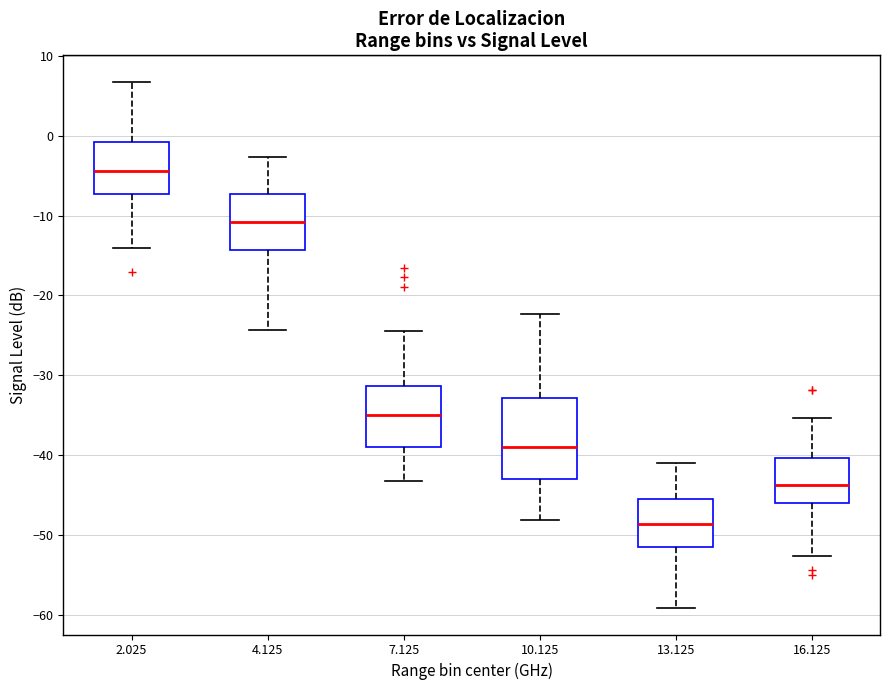

Where is the upper edge of the box at x = 7.125 on the y-axis? The values are not printed on the chart, so give them approximately, as read against the axis.

-31